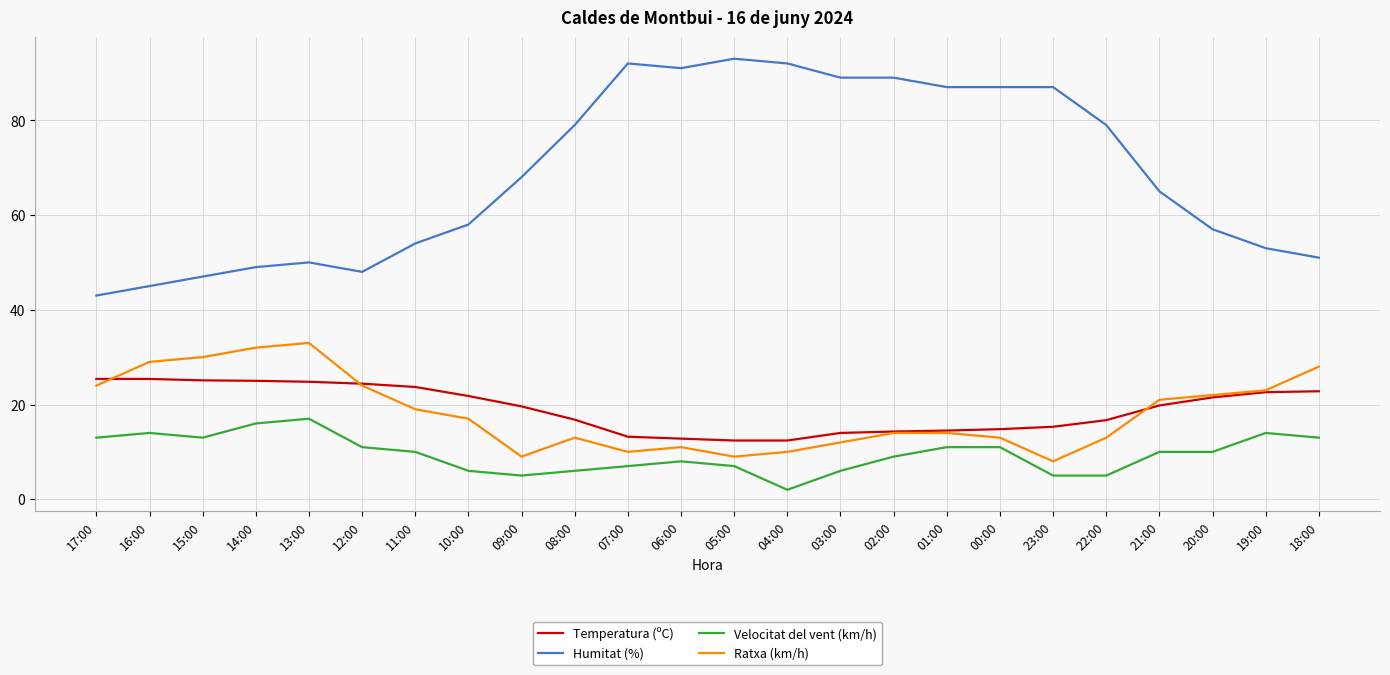

Which category has the lowest value in the Velocitat del vent (km/h) series?

04:00